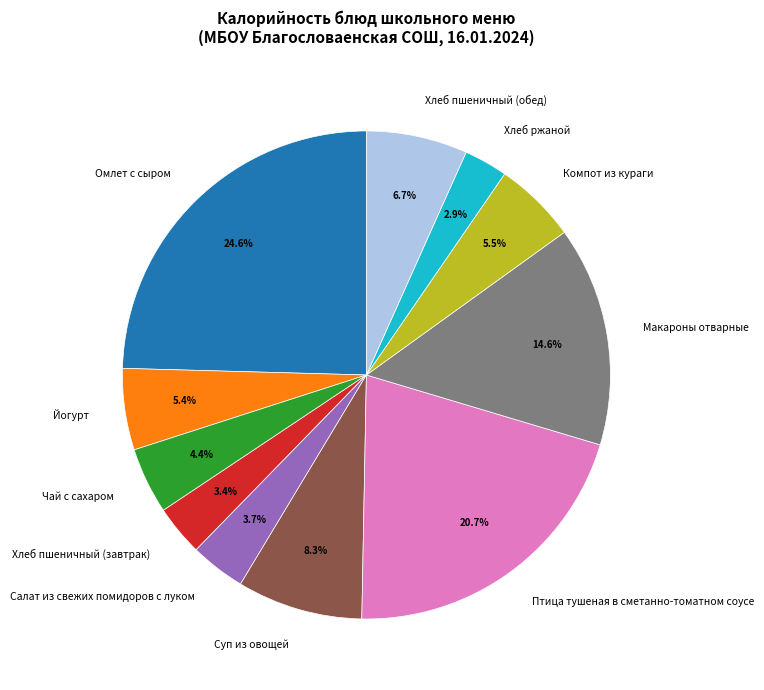

What percentage is the Хлеб пшеничный (обед) slice, to the nearest percent?

7%